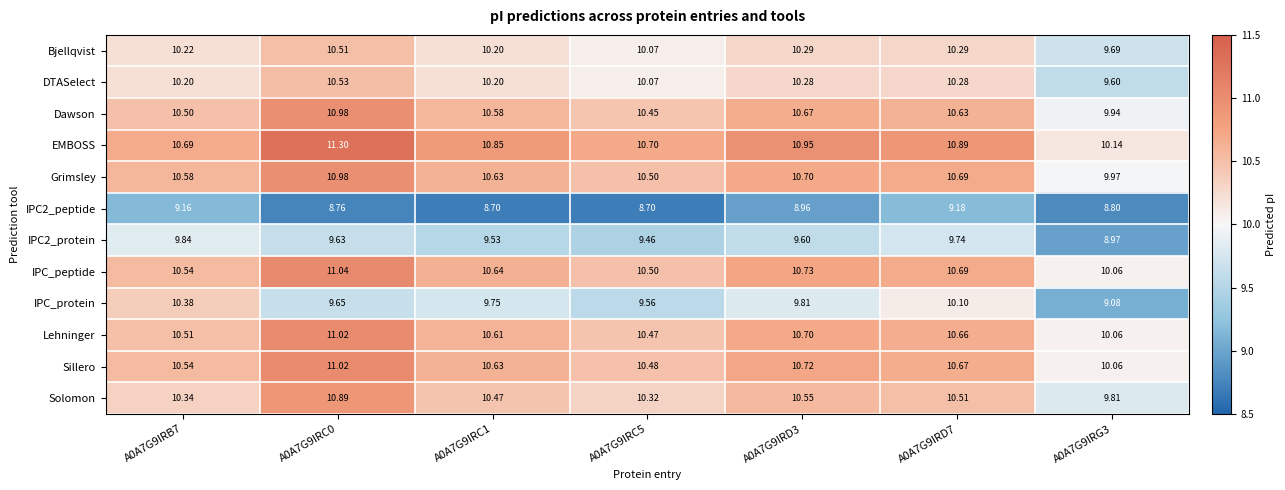

Which series has the largest total across all categories?

EMBOSS